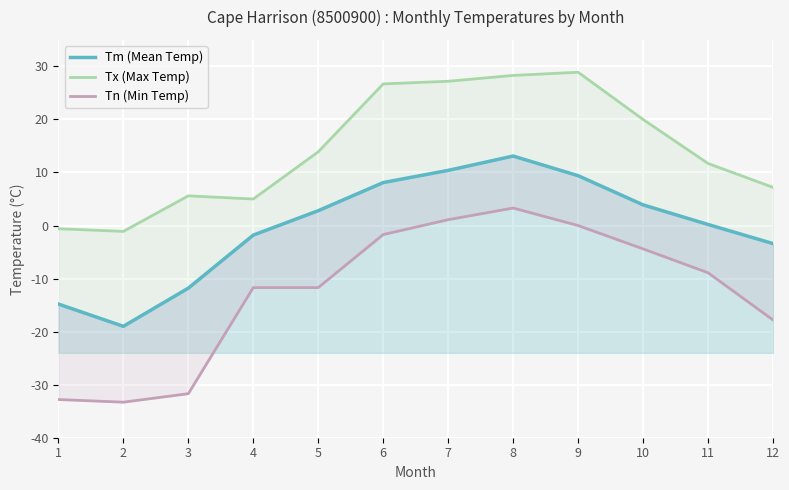

Is it true that Tx (Max Temp) equals -0.6 at 1?

True